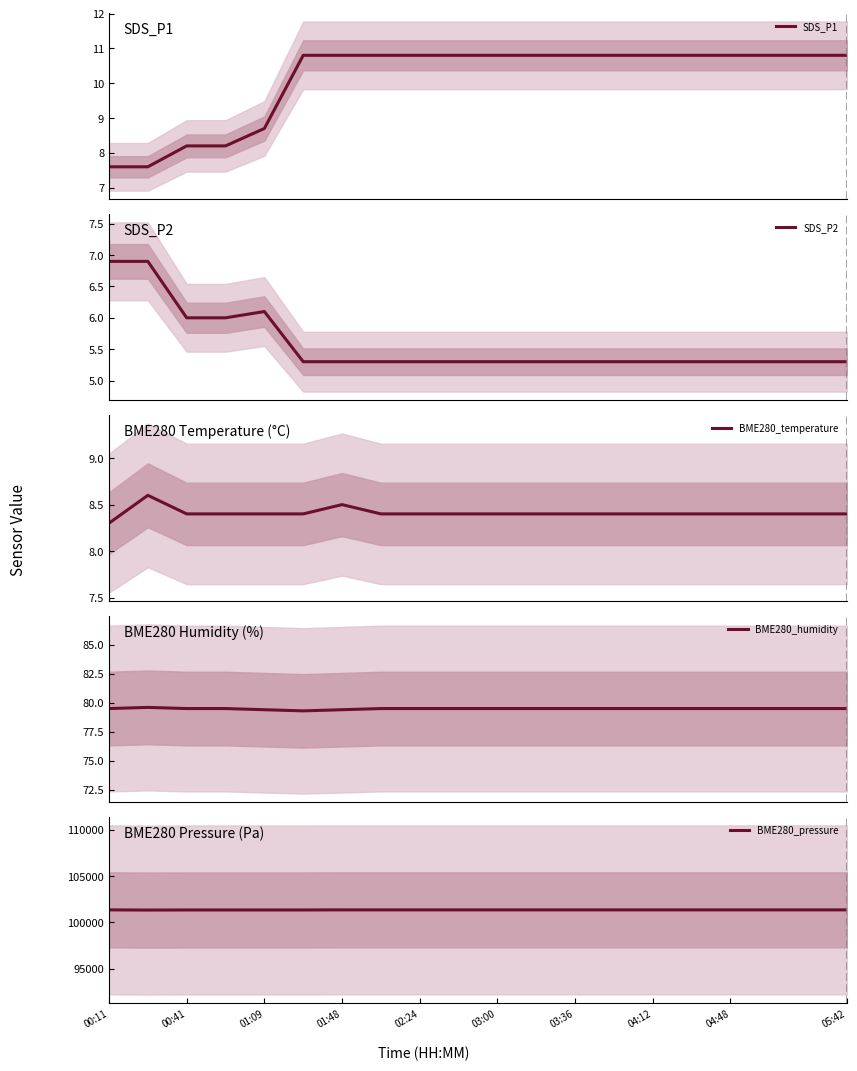

Reading left to right, list all the values displayed in this chart.

SDS_P1: 7.6	7.6	8.2	8.2	8.7	10.8	10.8	10.8	10.8	10.8	10.8	10.8	10.8	10.8	10.8	10.8	10.8	10.8	10.8	10.8
SDS_P2: 6.9	6.9	6.0	6.0	6.1	5.3	5.3	5.3	5.3	5.3	5.3	5.3	5.3	5.3	5.3	5.3	5.3	5.3	5.3	5.3
BME280_temperature: 8.3	8.6	8.4	8.4	8.4	8.4	8.5	8.4	8.4	8.4	8.4	8.4	8.4	8.4	8.4	8.4	8.4	8.4	8.4	8.4
BME280_humidity: 79.5	79.6	79.5	79.5	79.4	79.3	79.4	79.5	79.5	79.5	79.5	79.5	79.5	79.5	79.5	79.5	79.5	79.5	79.5	79.5
BME280_pressure: 101350.0	101330.0	101340.0	101340.0	101340.0	101340.0	101350.0	101350.0	101350.0	101350.0	101350.0	101350.0	101350.0	101350.0	101350.0	101350.0	101350.0	101350.0	101350.0	101350.0